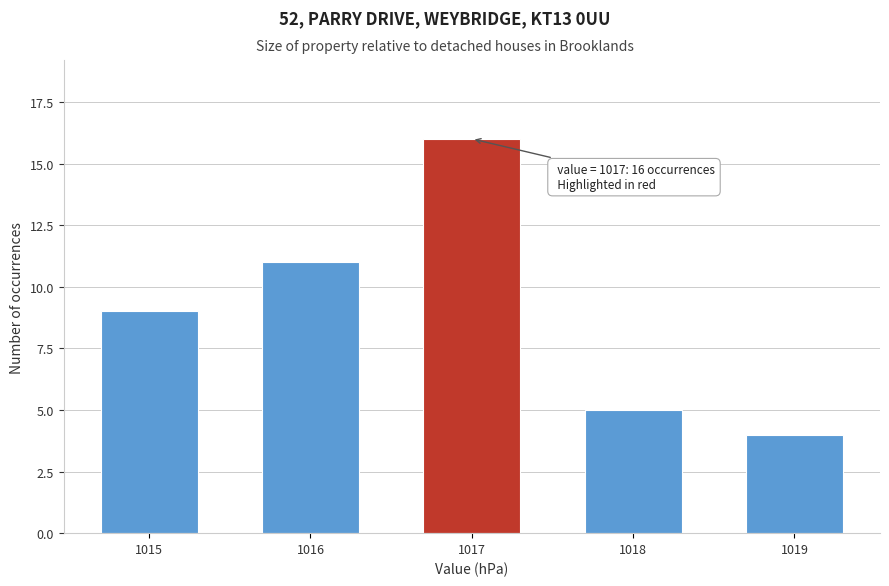

Reading right to left, what are all the values shown in this chart?

1019=4	1018=5	1017=16	1016=11	1015=9